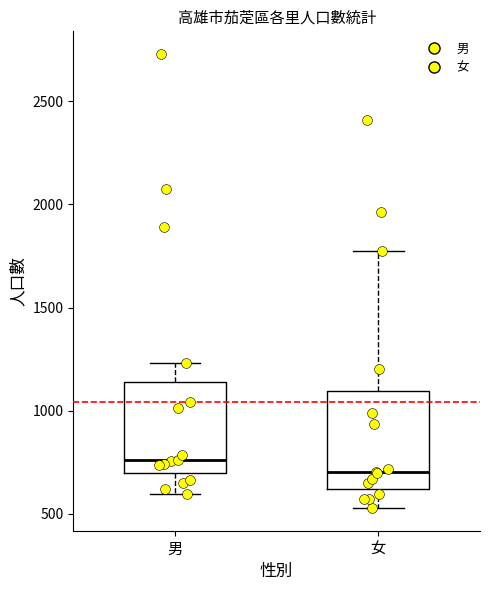

Where does the upper whisker of the box for 男 end on the y-axis? The values are not printed on the chart, so give them approximately, as read against the axis.

1250